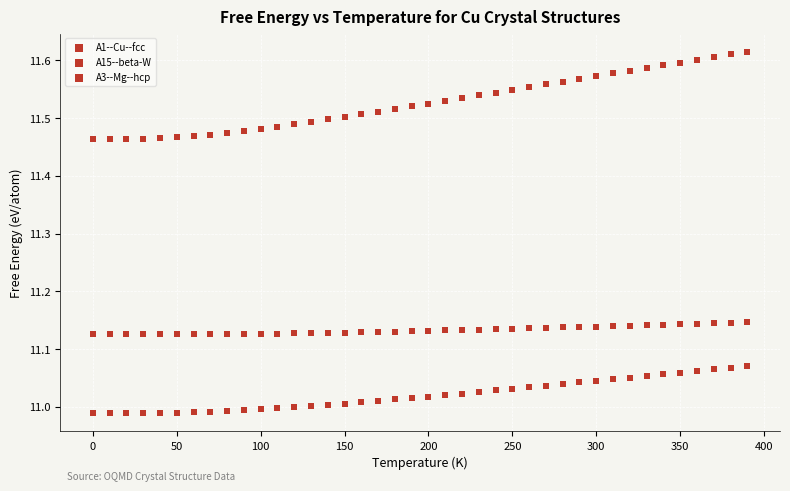

How many points are shown in the scatter plot?

120